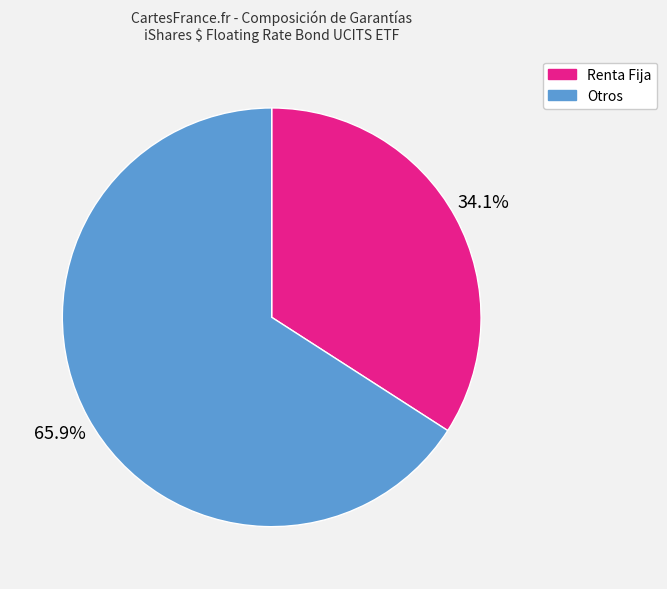

Is there a majority slice in this chart?

Yes